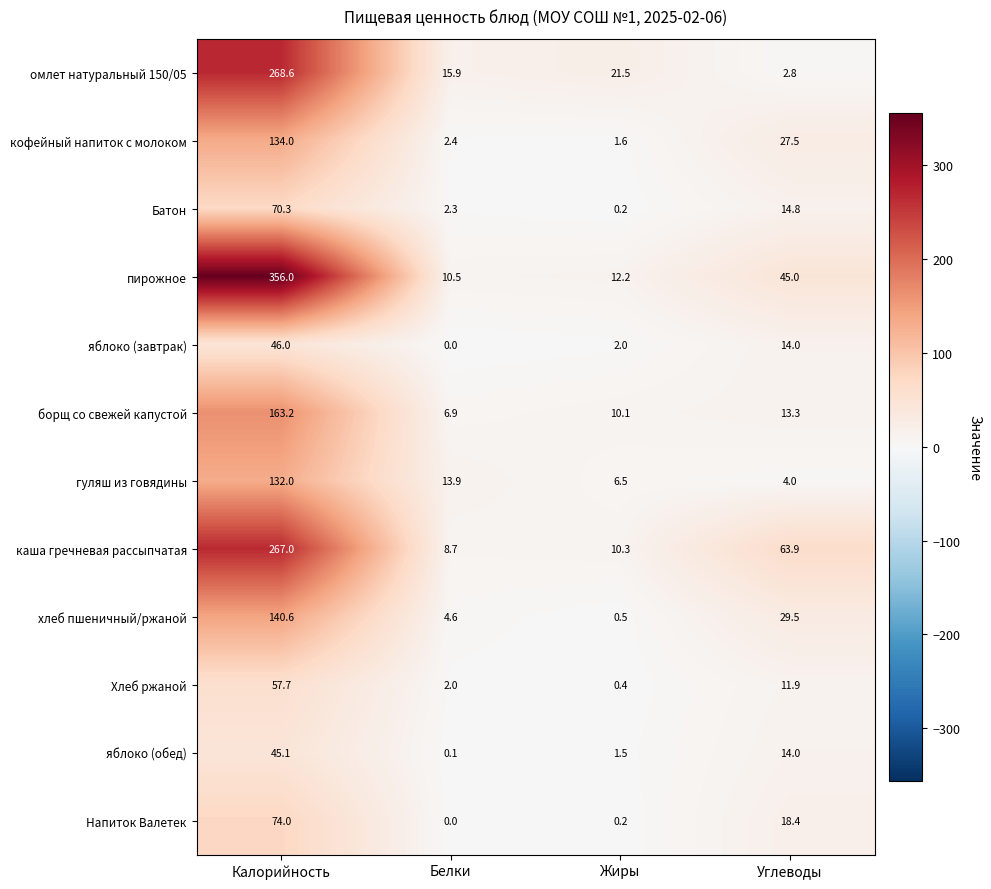

The омлет натуральный 150/05 series shows 268.6 at Калорийность. True or false?

True